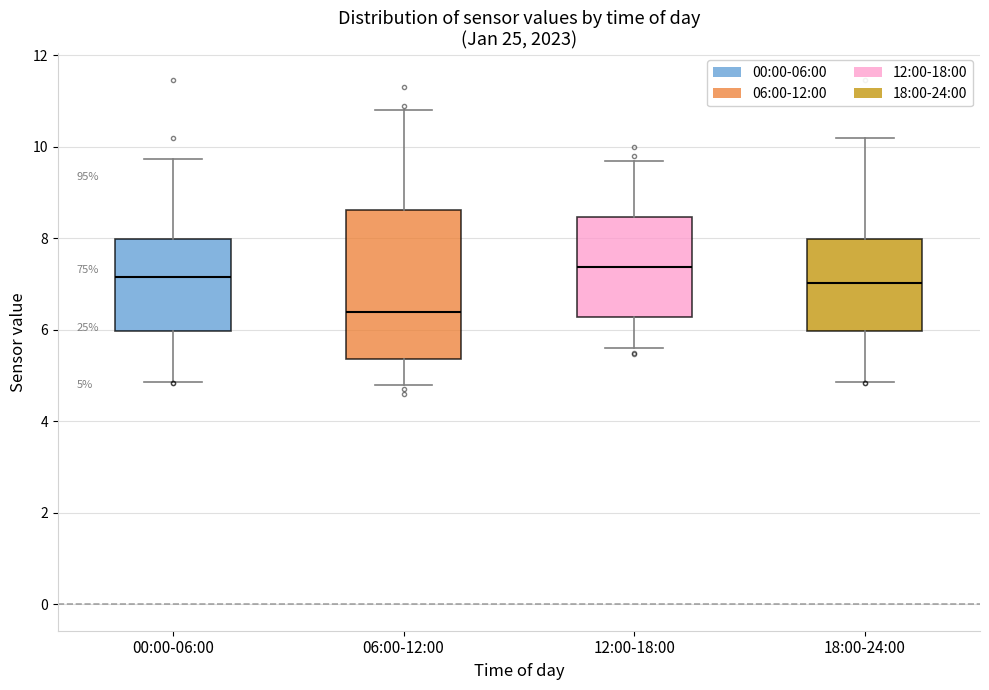

Which box has the lowest median line?

06:00-12:00